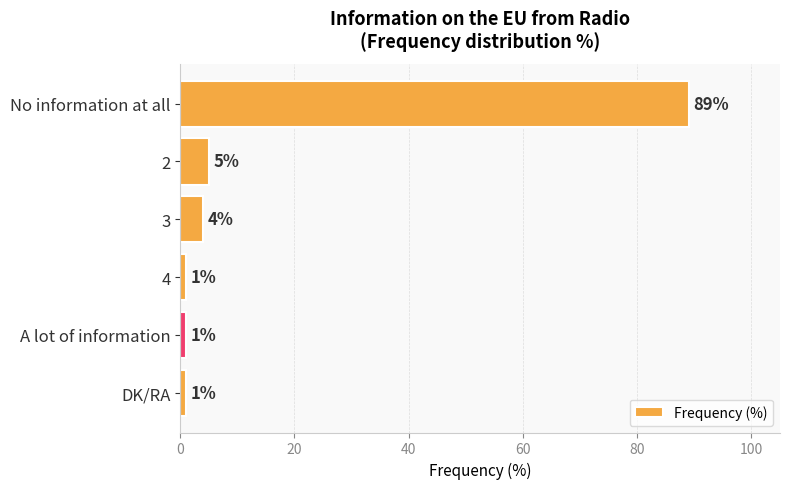

What is the value of the 5th bar from the top?

1